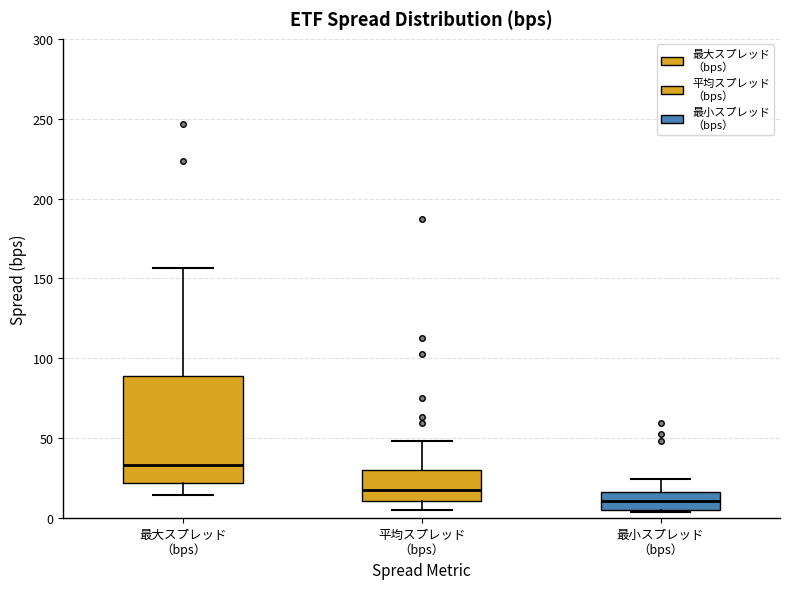

Reading left to right, transcribe this box plot: for each box, give where its median line is, the range the box spans, and where its two whiskers end, as read against the y-axis. The values are not printed on the chart, so give them approximately, as read against the axis.

最大スプレッド （bps）: median 35, box 20 to 90, whiskers 15 to 155
平均スプレッド （bps）: median 15, box 10 to 30, whiskers 5 to 50
最小スプレッド （bps）: median 10, box 5 to 15, whiskers 5 to 25